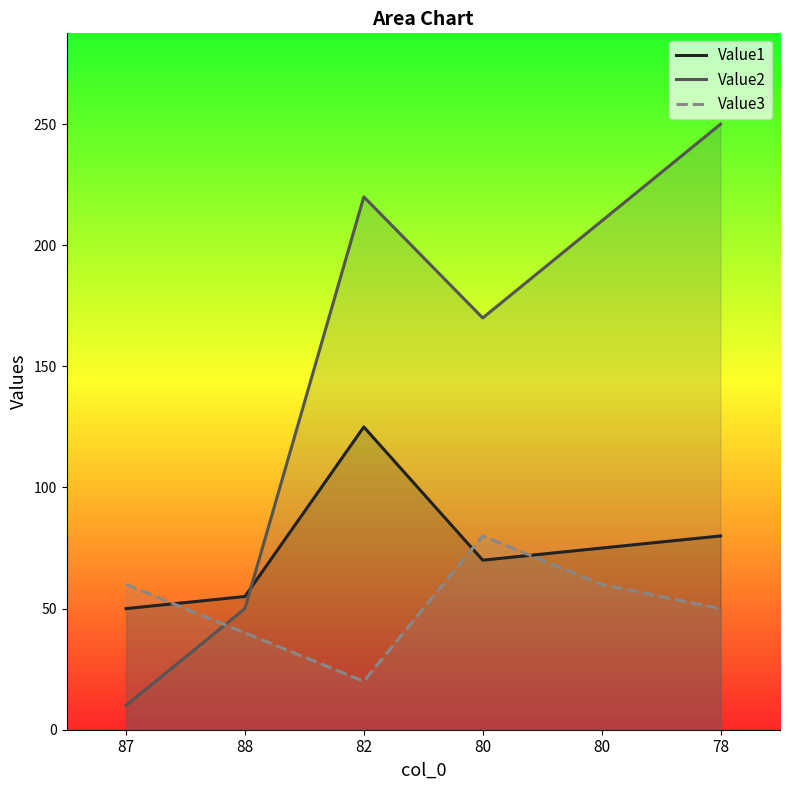

What value does the Value1 series have at 78, to the nearest 10?

80